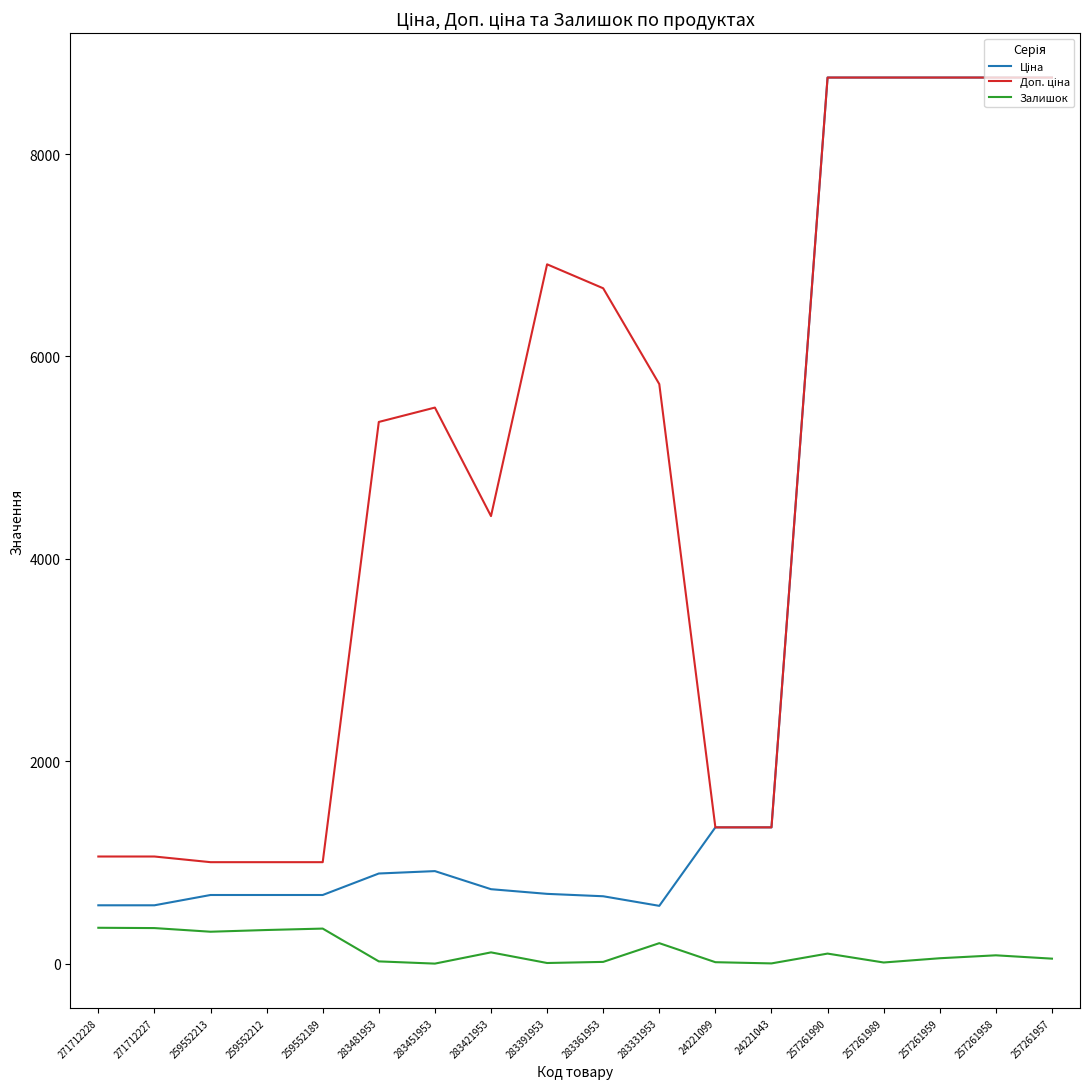

What is the total value across all series at 259552213?

2001.0